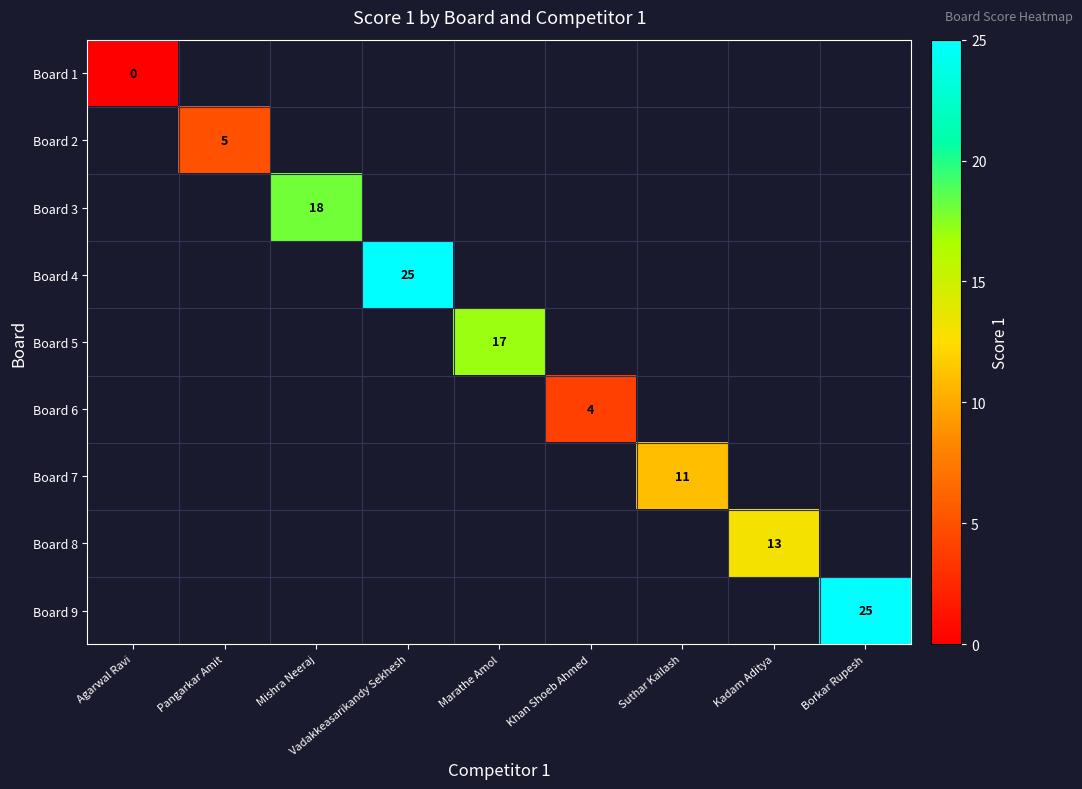

The value of Board 5 at Marathe Amol is 27. True or false?

False